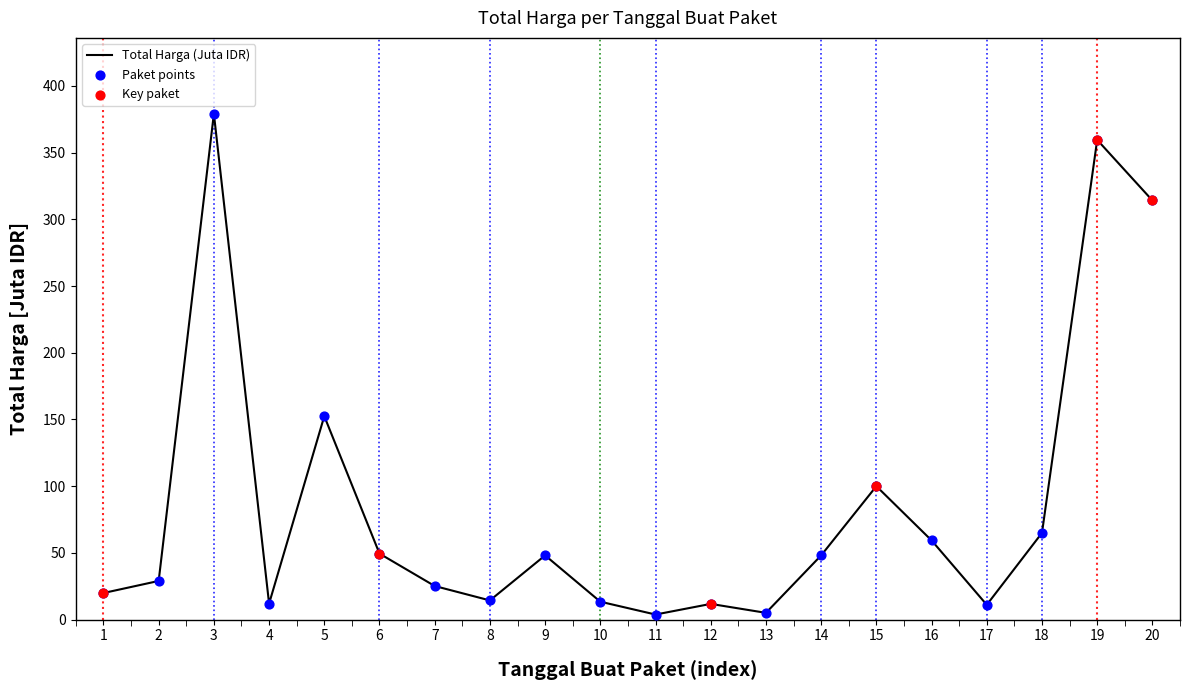

What is the change in value from 12 to 18?

+53.2